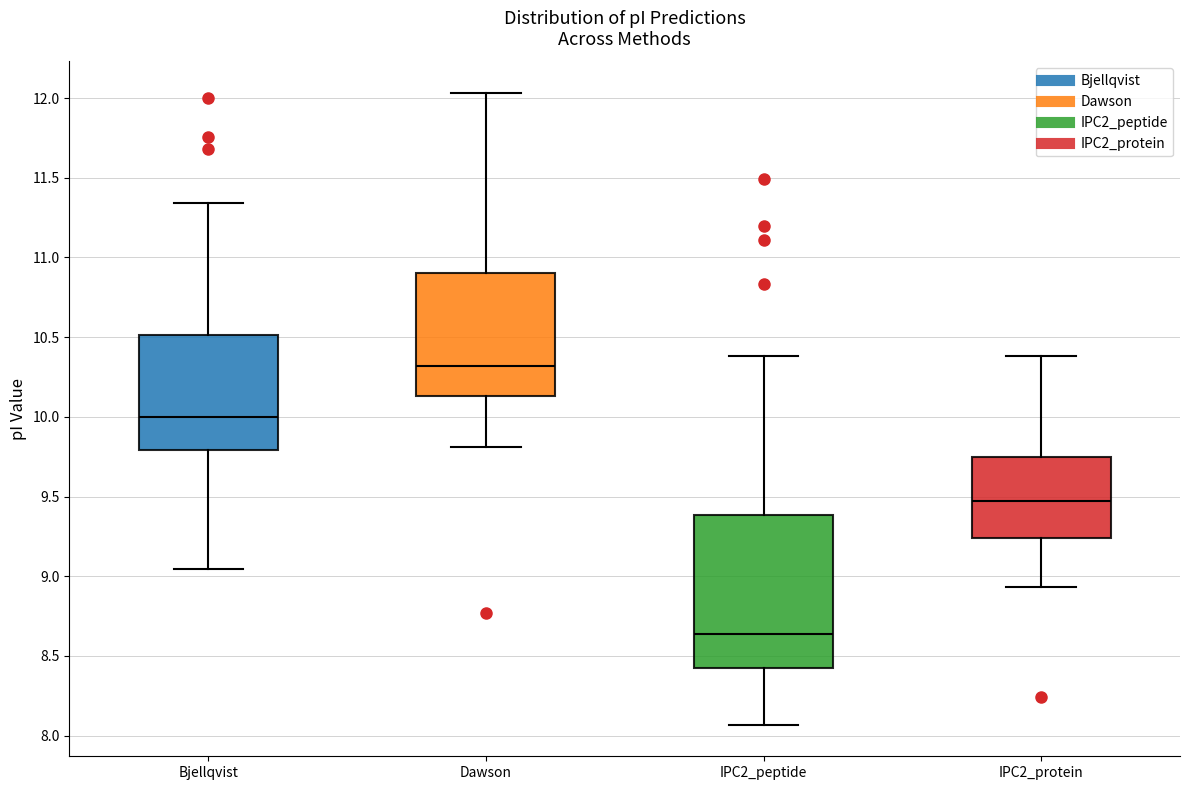

Where does the median line of the box for IPC2_protein sit on the y-axis? The values are not printed on the chart, so give them approximately, as read against the axis.

9.45